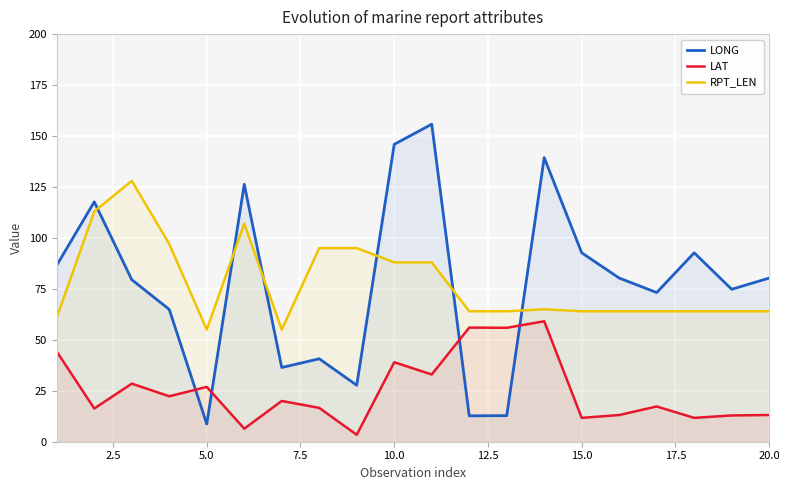

Reading left to right, what are all the values shown in this chart?

LONG: 86.6	117.7	79.5	64.9	8.7	126.3	36.4	40.7	27.7	145.9	155.8	12.7	12.8	139.4	92.7	80.3	73.2	92.7	74.8	80.3
LAT: 44.2	16.3	28.5	22.3	26.9	6.4	20.0	16.6	3.4	39.0	33.0	56.0	55.9	59.1	11.7	13.1	17.3	11.7	12.9	13.1
RPT_LEN: 61.0	113.0	128.0	97.0	55.0	107.0	55.0	95.0	95.0	88.0	88.0	64.0	64.0	65.0	64.0	64.0	64.0	64.0	64.0	64.0